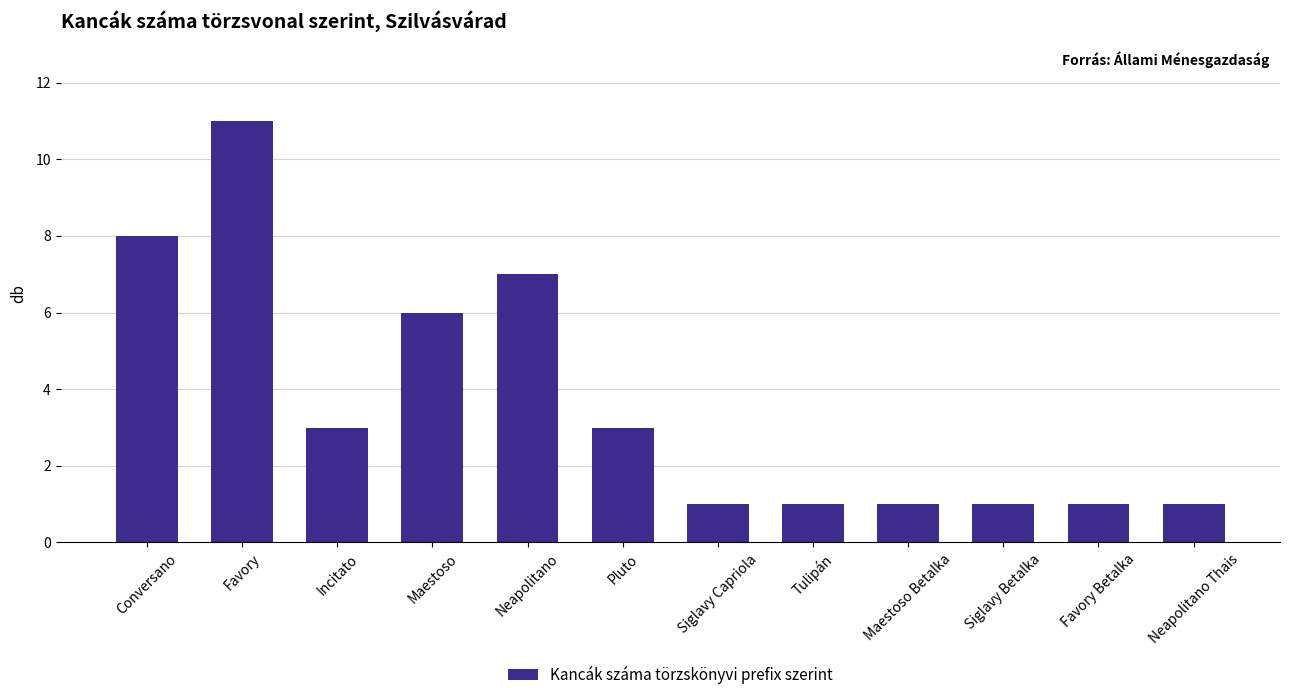

Reading left to right, extract all data points from this chart.

8	11	3	6	7	3	1	1	1	1	1	1